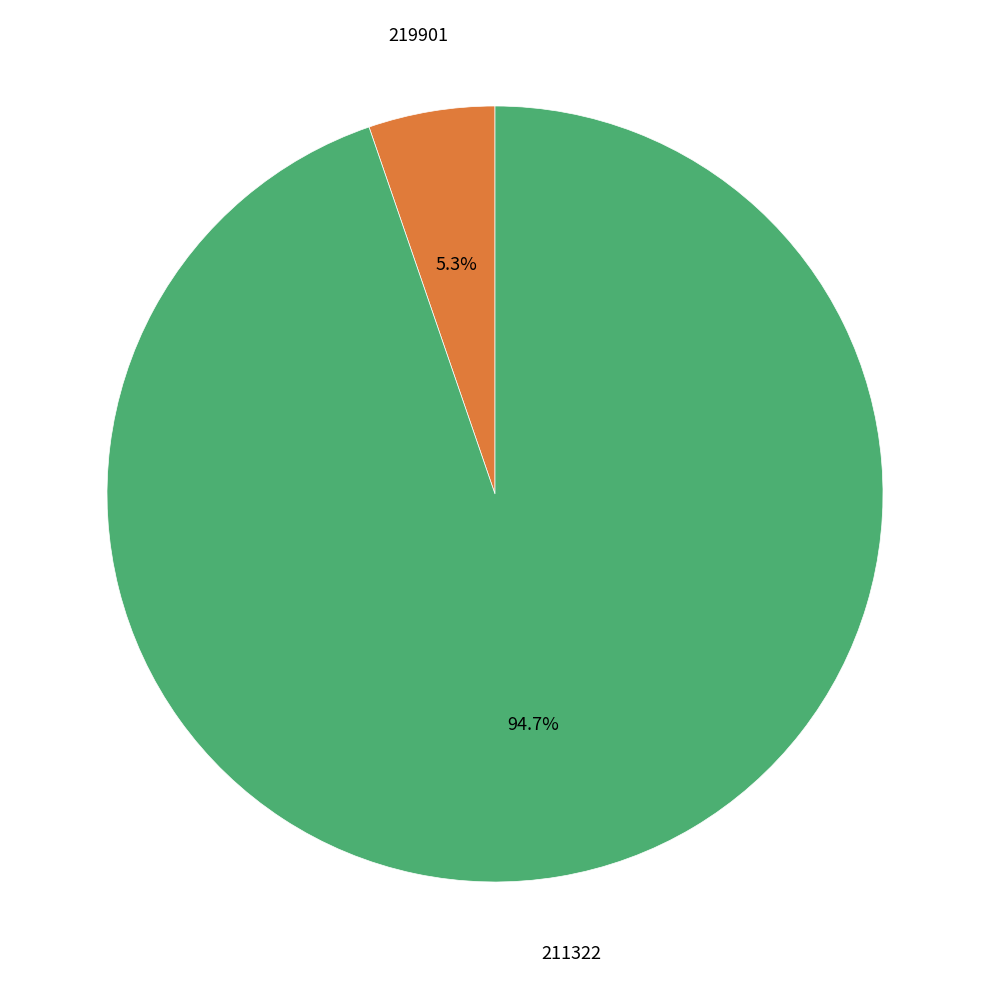

Is there a majority slice in this chart?

Yes